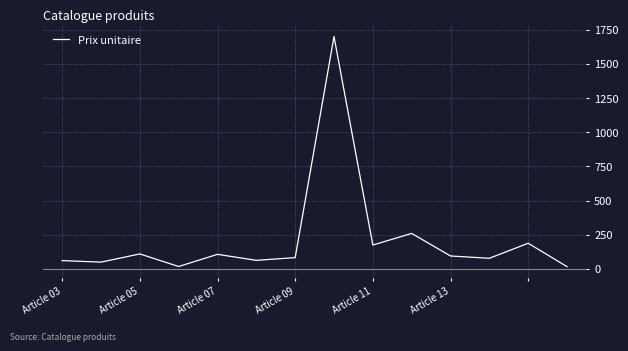

What is the difference between the maximum and minimum values?

1683